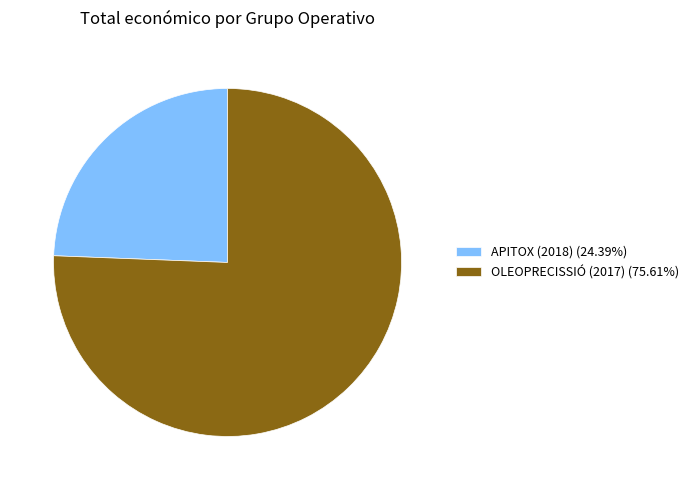

Count the number of slices in the pie.

2